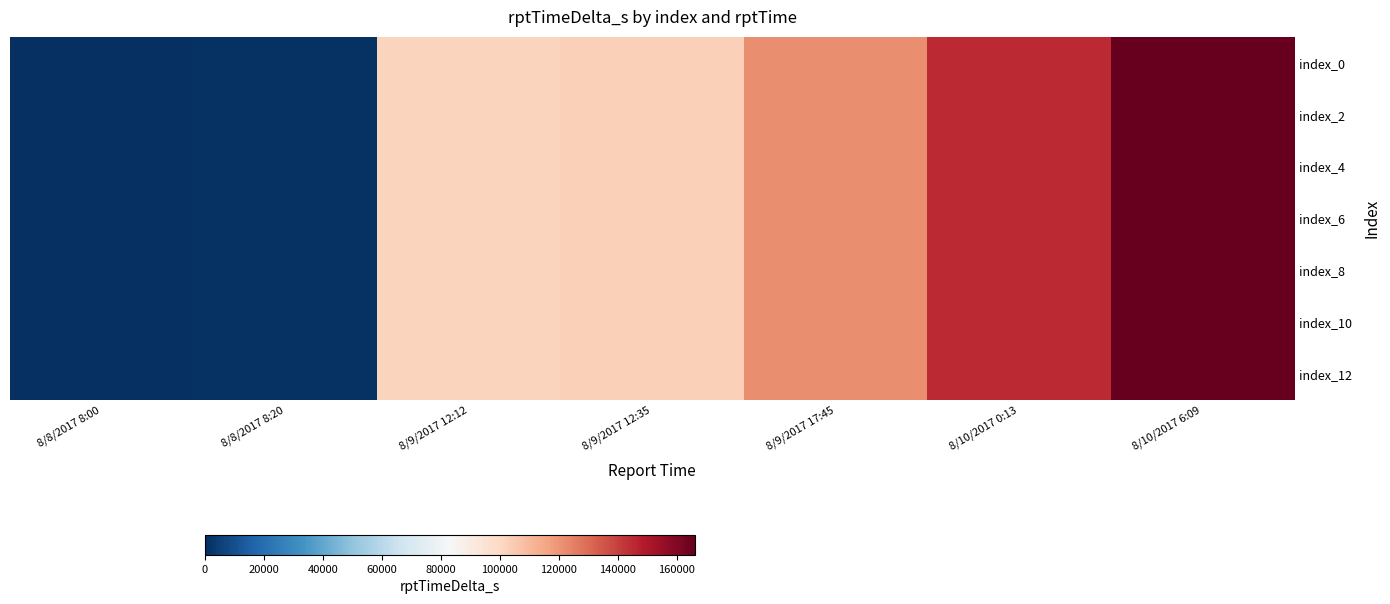

At 8/9/2017 12:12, list the series in order from smallest to largest.

index_0, index_2, index_4, index_6, index_8, index_10, index_12